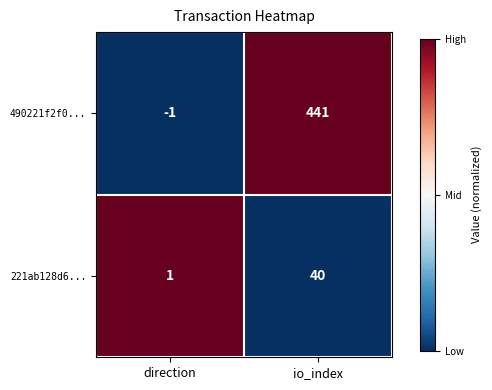

The value of 221ab128d6... at io_index is 68. True or false?

False